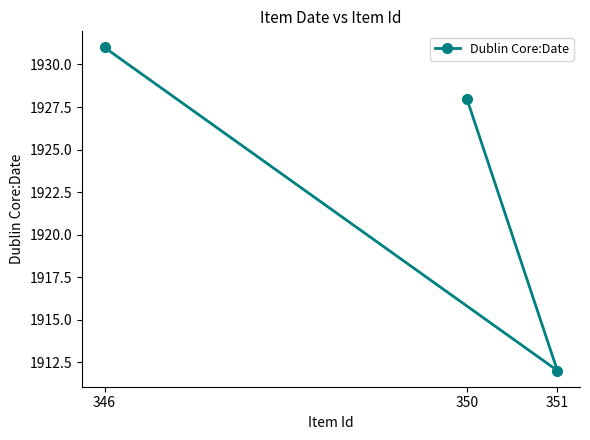

Which has a higher value, 351 or 350?

350